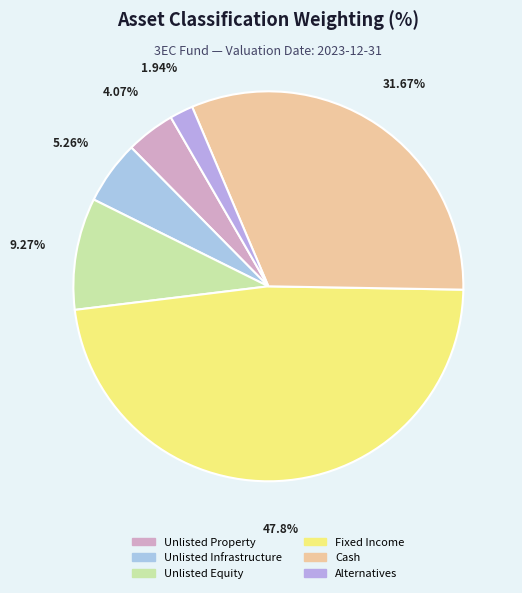

How many segments does this pie chart have?

6